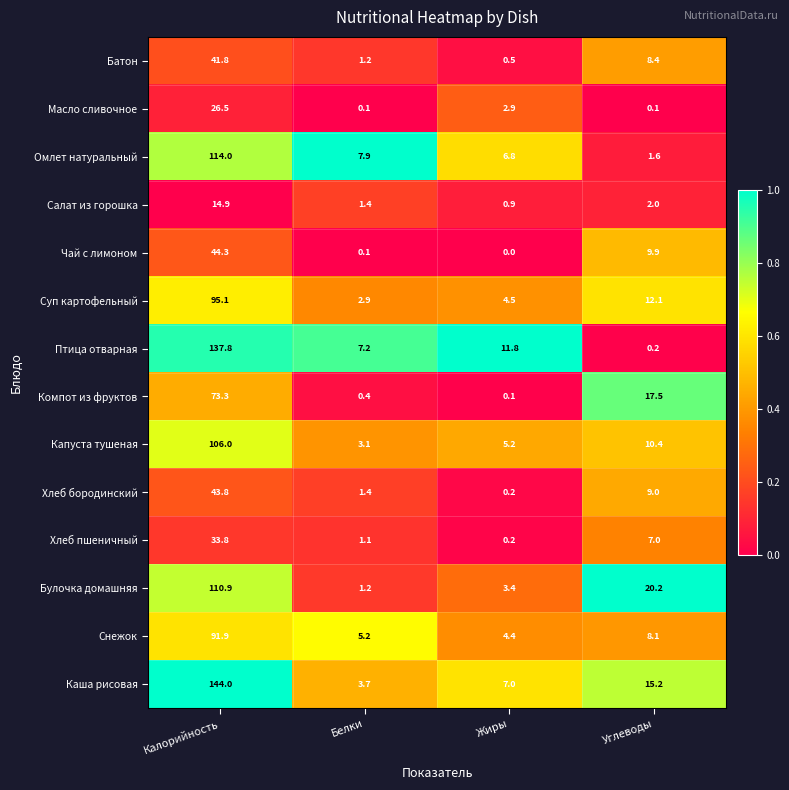

Which label corresponds to the smallest value in the chart?

Жиры